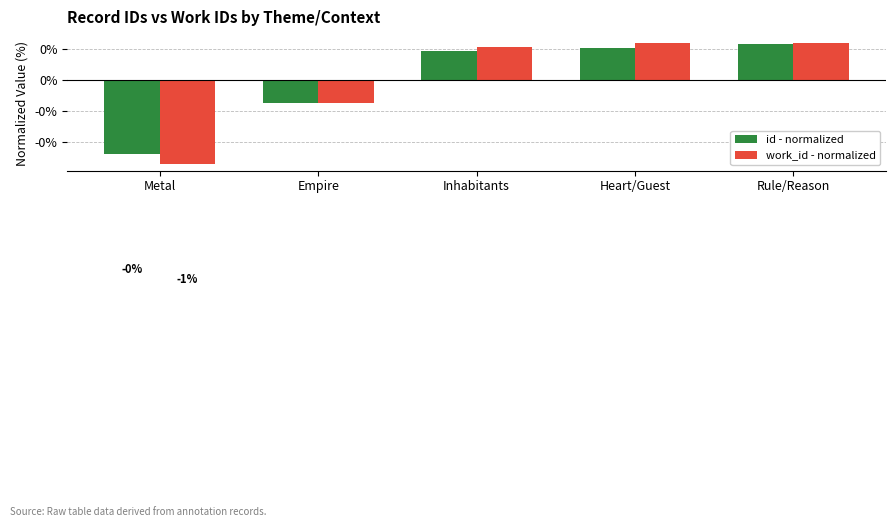

At which category is the sum across all series the highest?

Rule/Reason